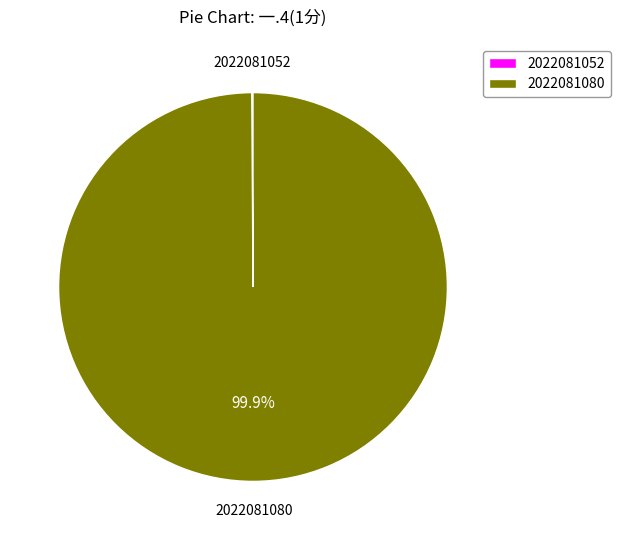

What is the largest slice in the pie chart?

2022081080